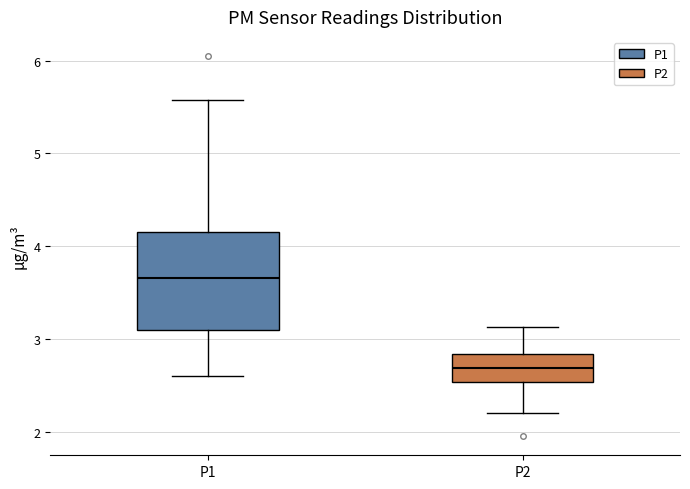

Reading left to right, read every box against the y-axis: the position of its median line, the range the box covers, and the ends of its whiskers. The values are not printed on the chart, so give them approximately, as read against the axis.

P1: median 3.7, box 3.1 to 4.2, whiskers 2.6 to 5.6
P2: median 2.7, box 2.5 to 2.8, whiskers 2.2 to 3.1